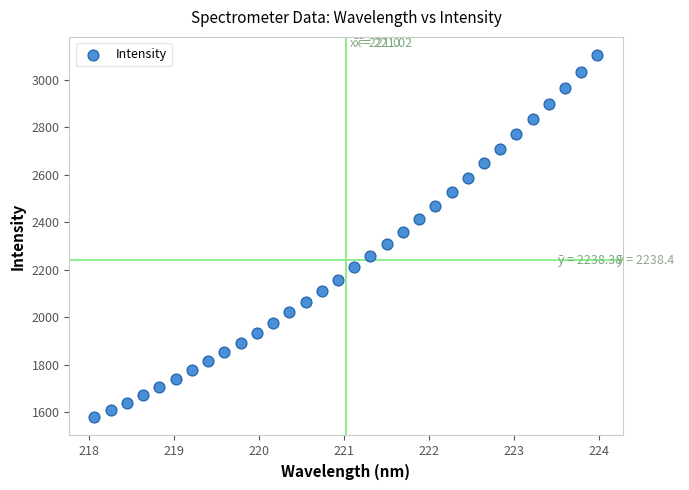

What is the range of X values (max minus min)?

5.9